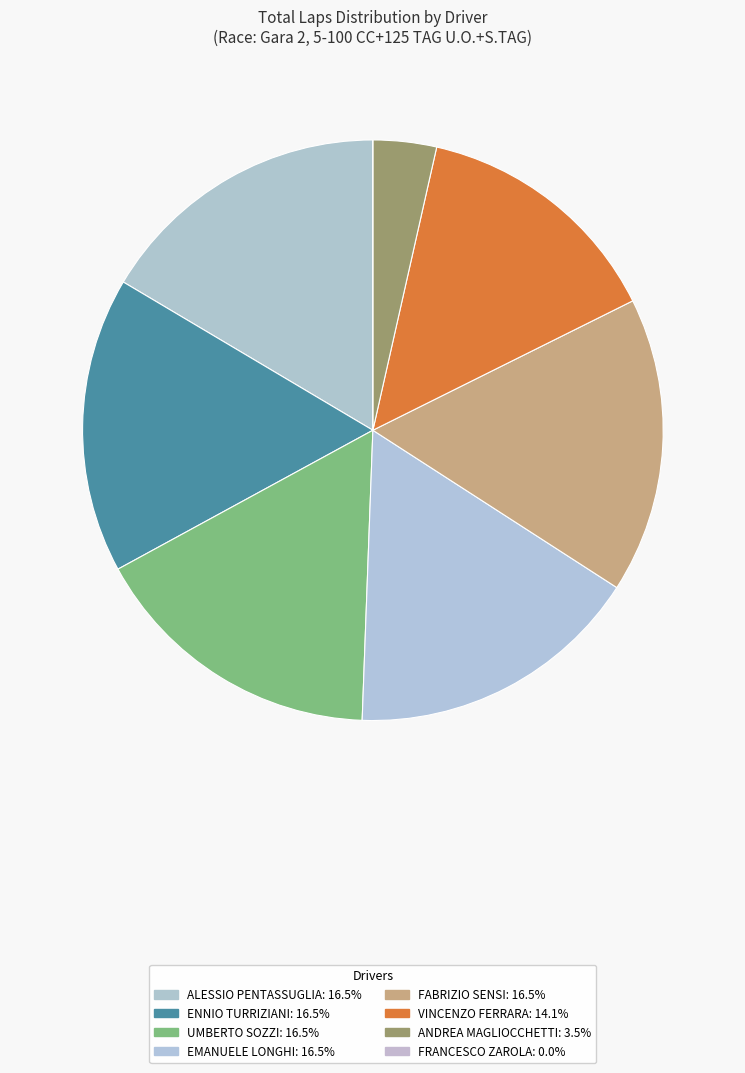

Rank the categories by value from lowest to highest.

FRANCESCO ZAROLA, ANDREA MAGLIOCCHETTI, VINCENZO FERRARA, ALESSIO PENTASSUGLIA, ENNIO TURRIZIANI, UMBERTO SOZZI, EMANUELE LONGHI, FABRIZIO SENSI